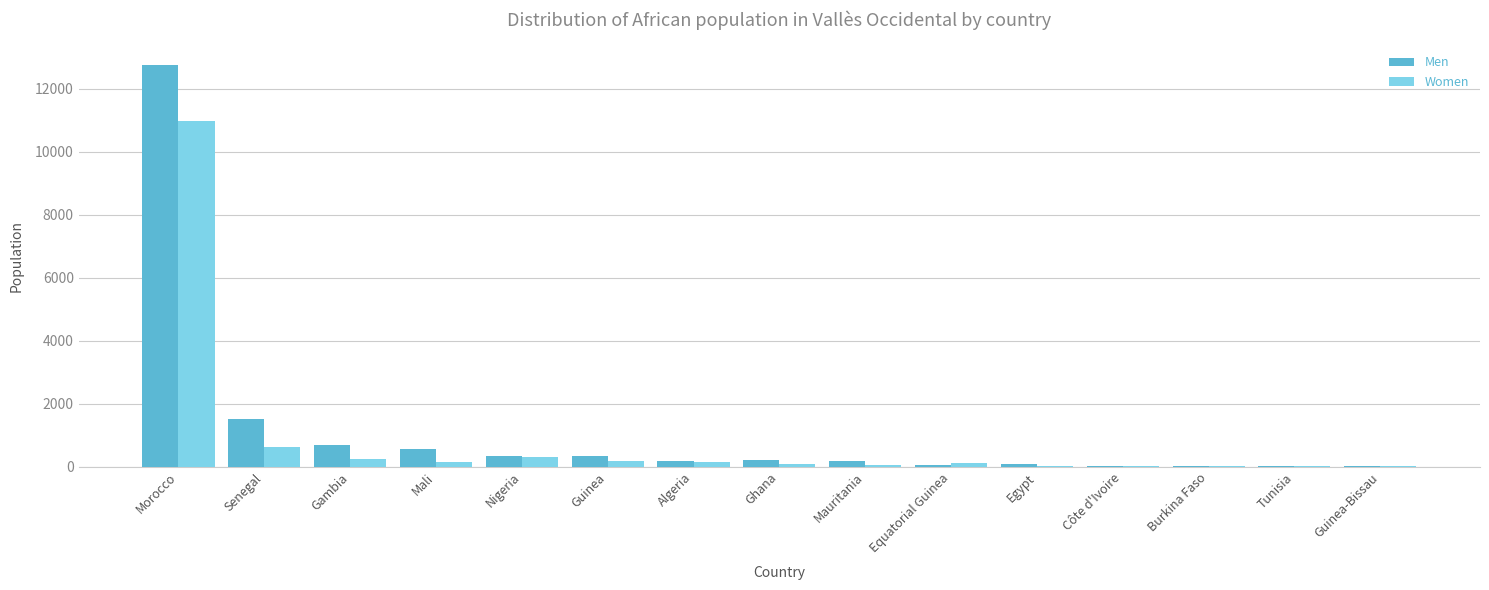

What is the highest value of the Men series?

12740